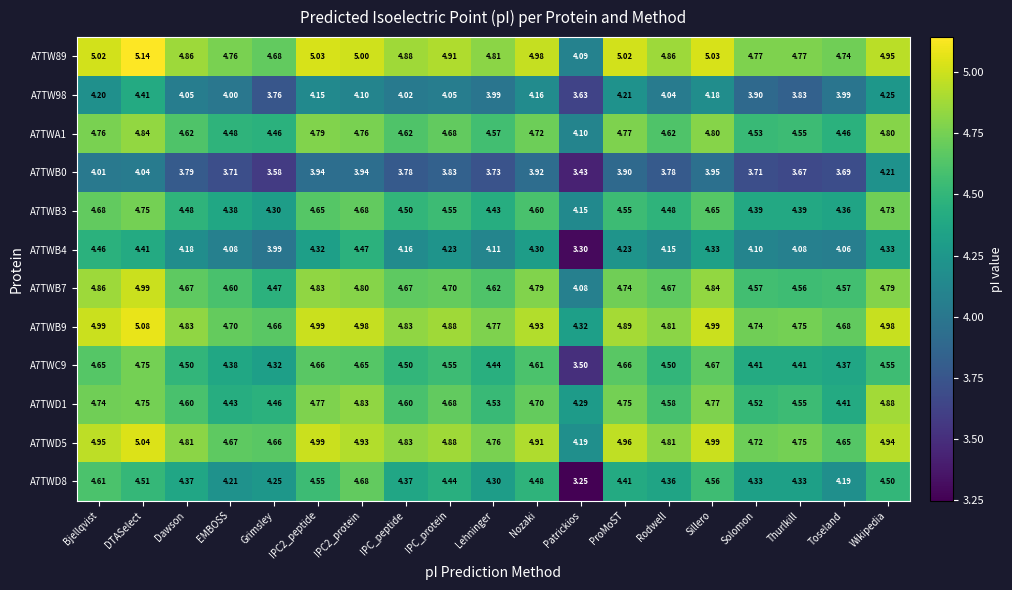

Where is A7TWB9 nearest to the value 4?

Patrickios